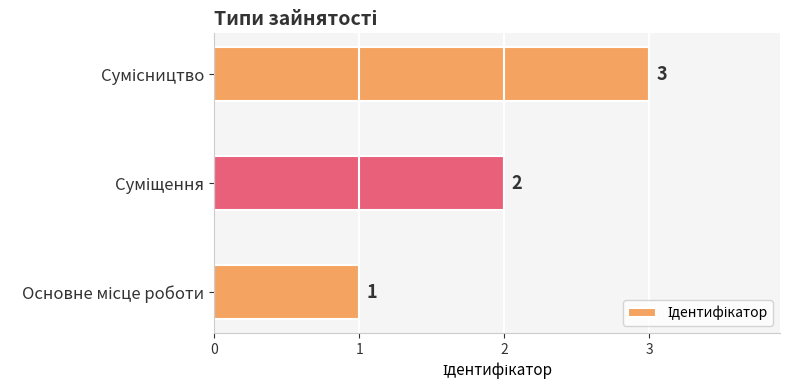

What is the greatest value displayed?

3